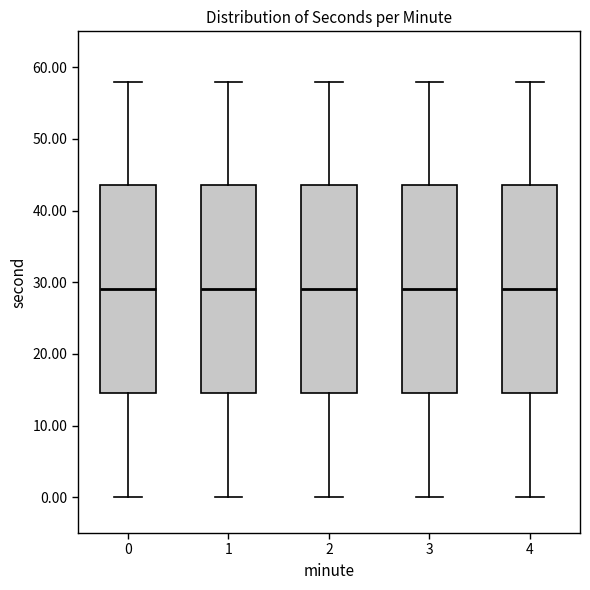

Where is the upper edge of the box at x = 1 on the y-axis? The values are not printed on the chart, so give them approximately, as read against the axis.

44